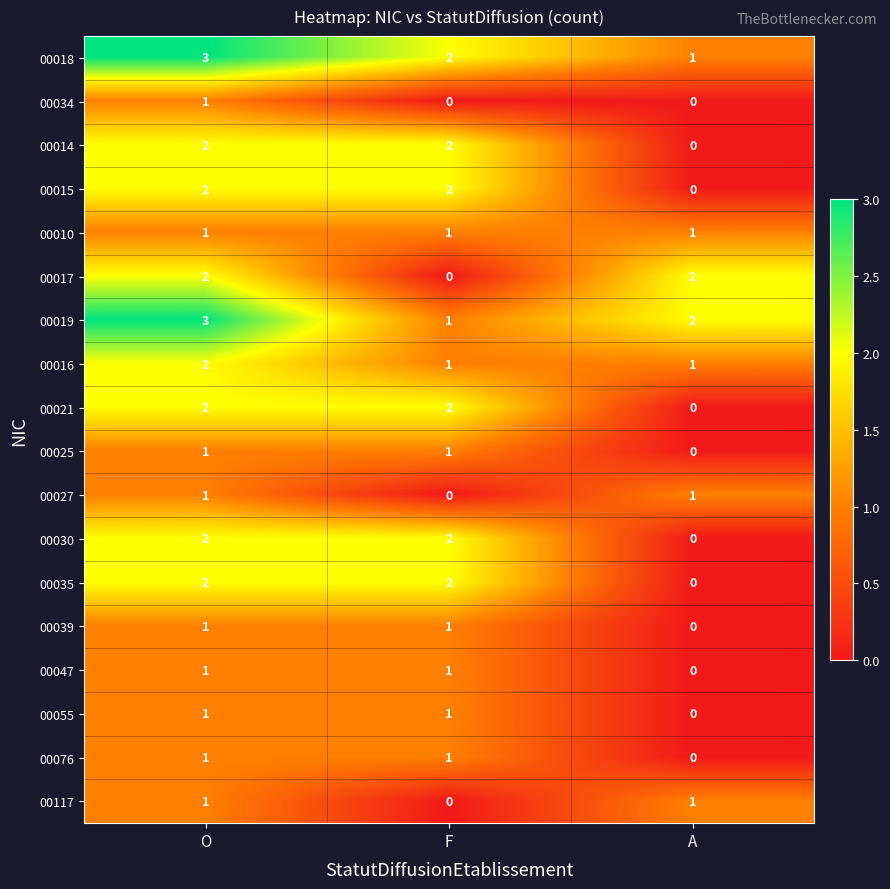

Which label corresponds to the largest value in the chart?

O